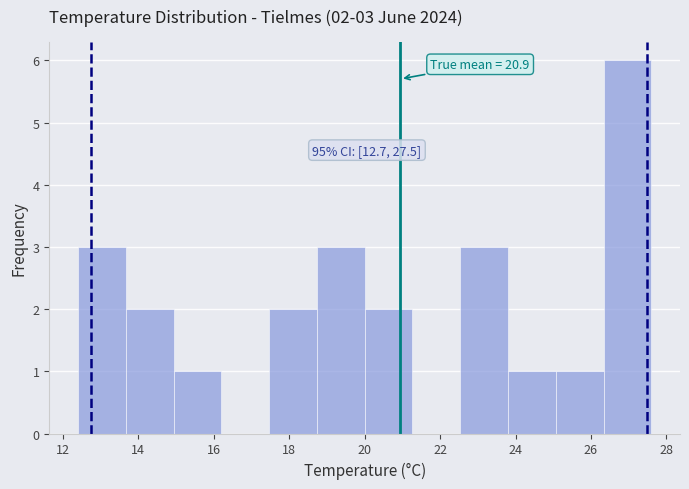

Over which range of the x-axis is the bar tallest?

26.4 to 27.6